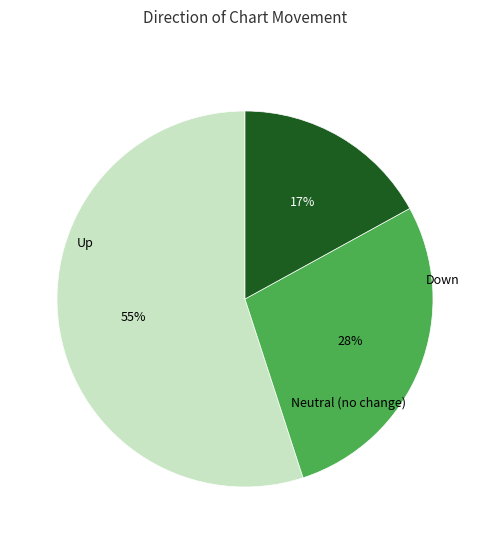

To the nearest percent, what is the difference between the largest and smallest slice percentages?

38%